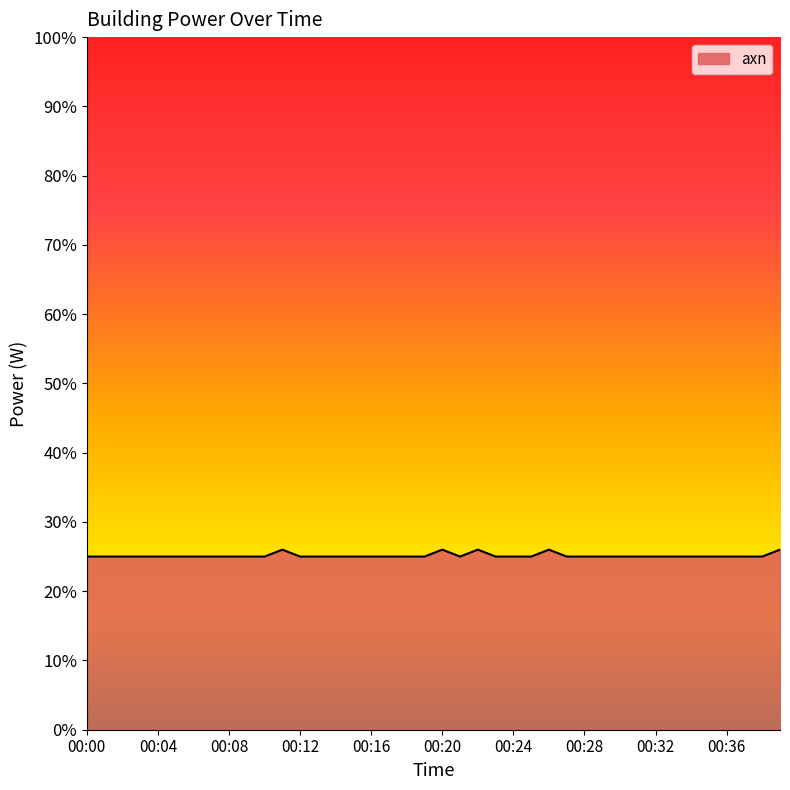

What is the sum of all values?

1005